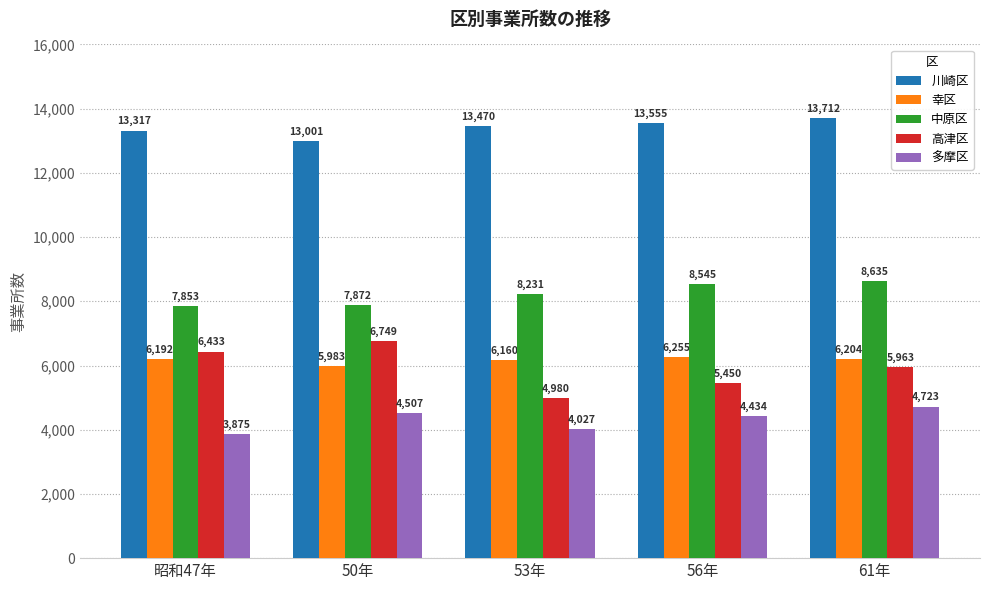

Are the bars horizontal?

No